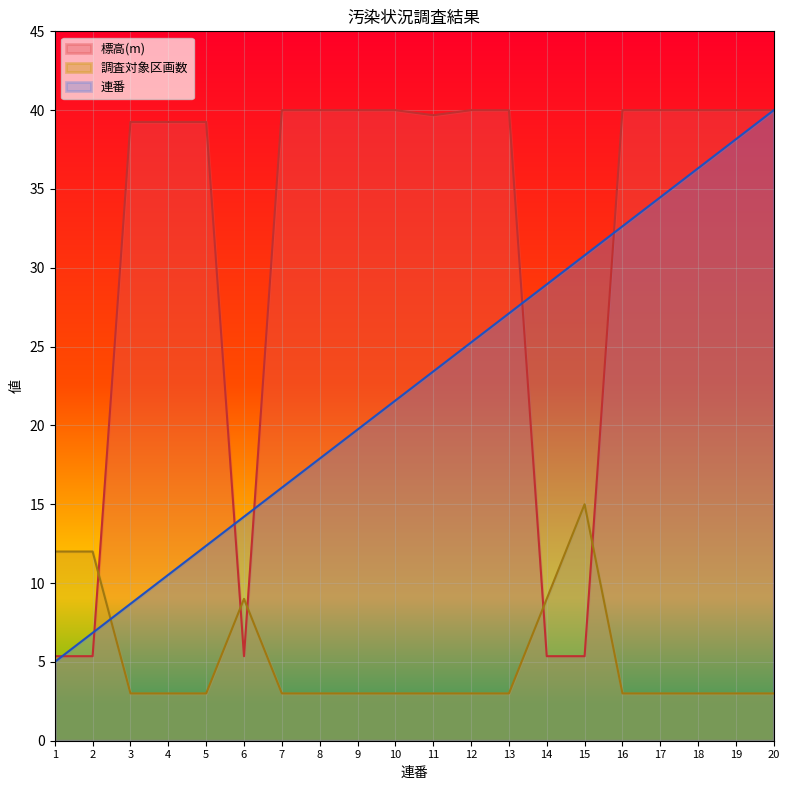

What value does the 調査対象区画数 series have at 11?

3.0